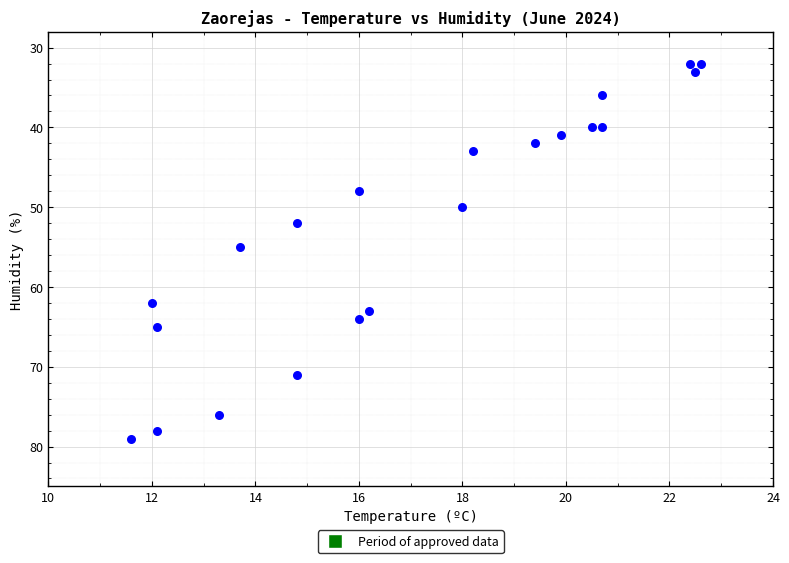

What is the range of Y values (max minus min)?

47